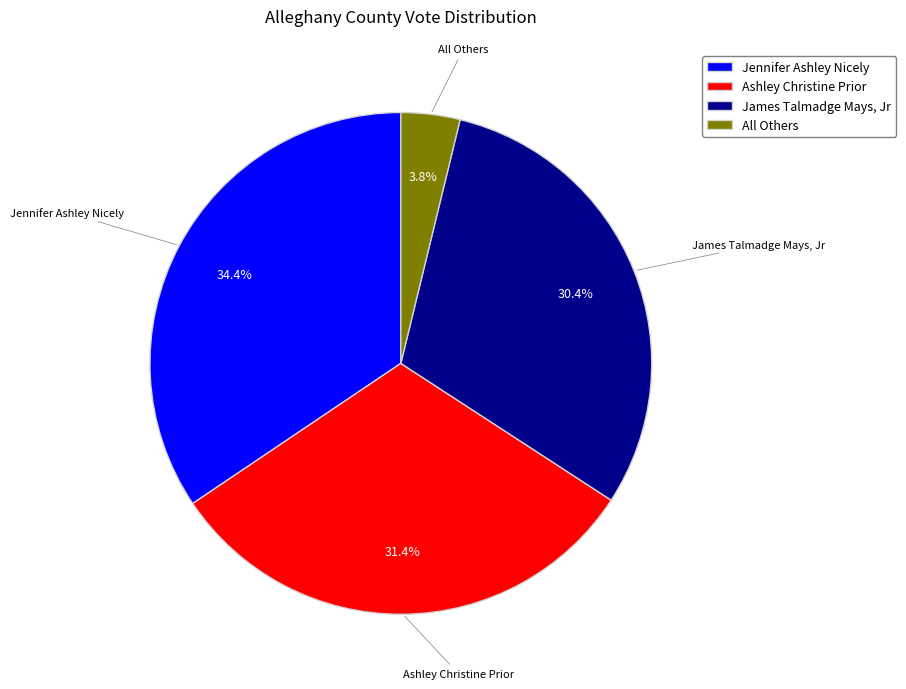

How many segments does this pie chart have?

4